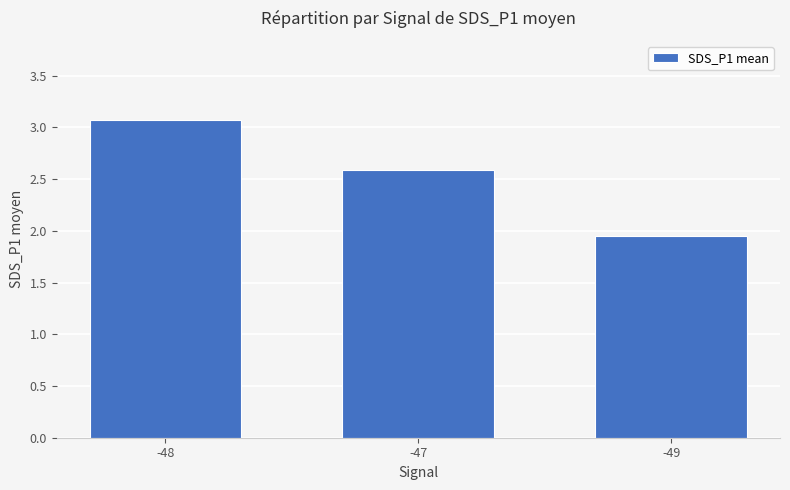

Which label corresponds to the largest value in the chart?

-48